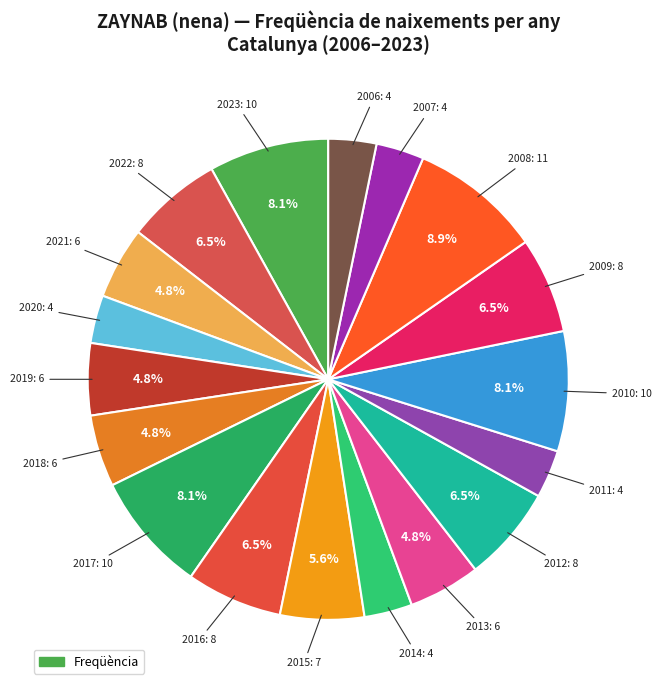

Is there any slice that represents more than half of the pie?

No